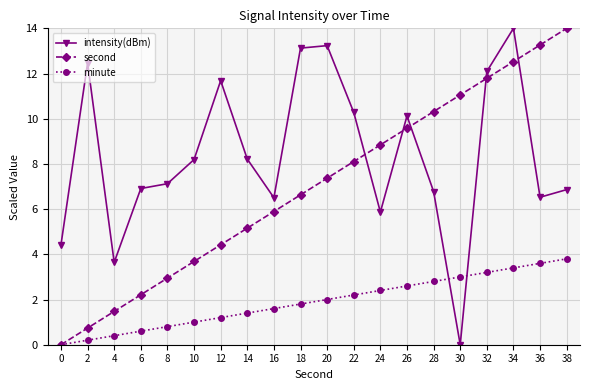

Reading right to left, extract all data points from this chart.

intensity(dBm): 6.9	6.5	14.0	12.1	0.0	6.8	10.1	5.9	10.3	13.2	13.1	6.5	8.2	11.7	8.2	7.1	6.9	3.6	12.5	4.4
second: 14.0	13.3	12.5	11.8	11.1	10.3	9.6	8.8	8.1	7.4	6.6	5.9	5.2	4.4	3.7	2.9	2.2	1.5	0.7	0.0
minute: 3.8	3.6	3.4	3.2	3.0	2.8	2.6	2.4	2.2	2.0	1.8	1.6	1.4	1.2	1.0	0.8	0.6	0.4	0.2	0.0